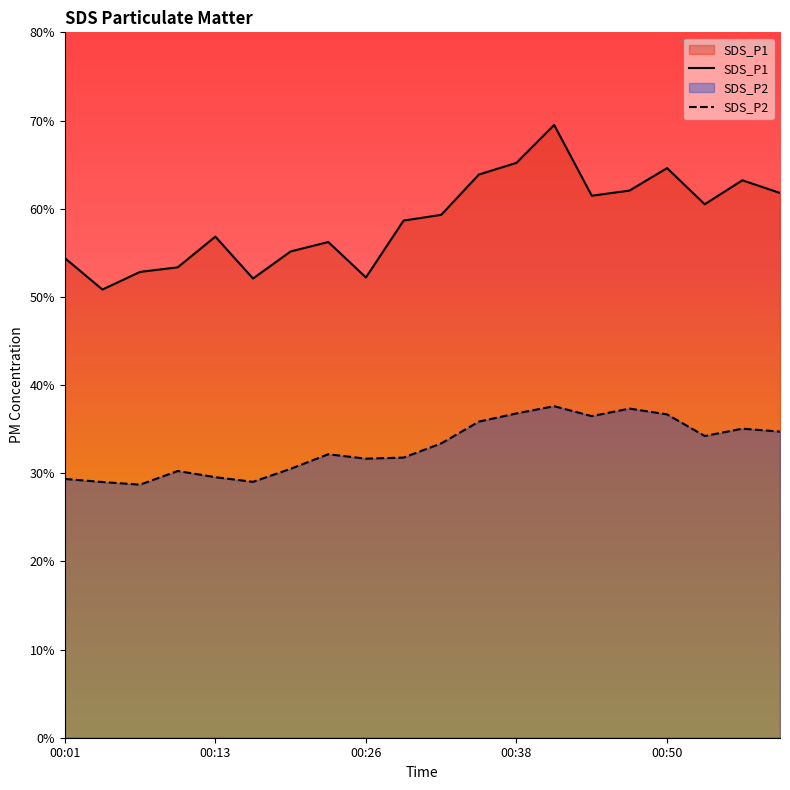

Which series has the widest spread of values?

SDS_P1